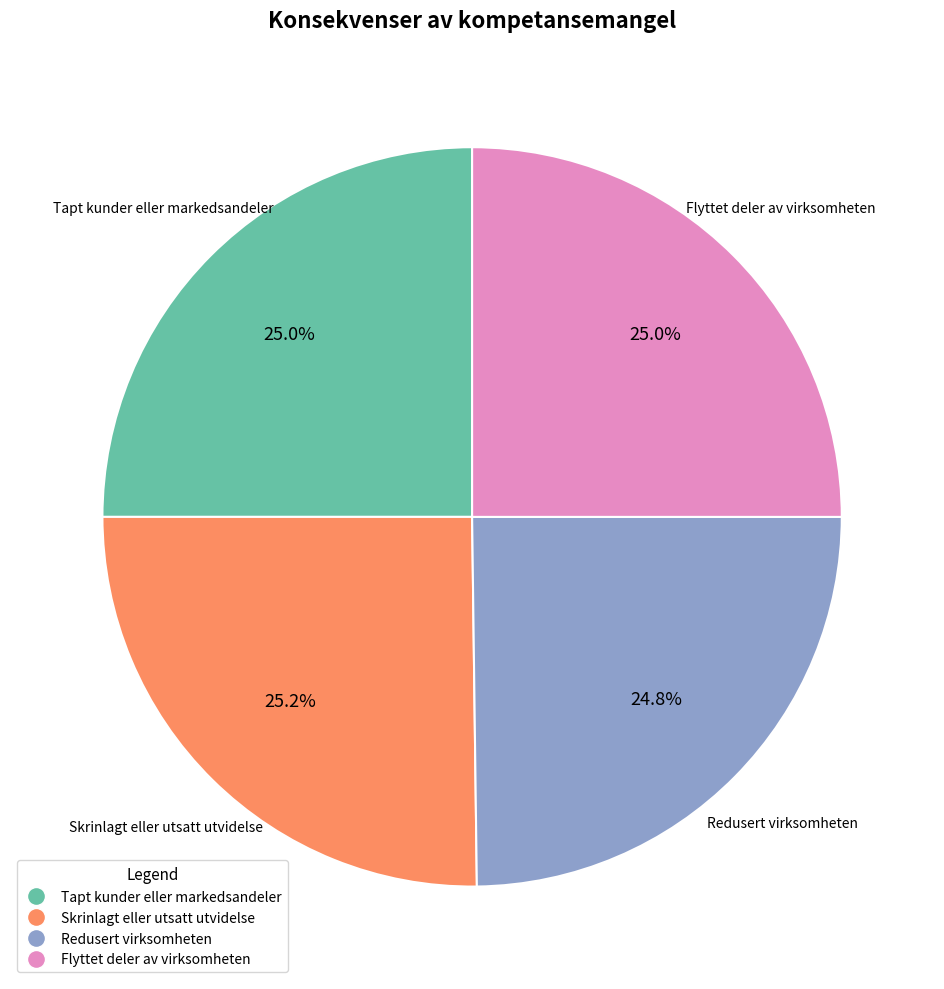

What percentage is NOT represented by Skrinlagt eller utsatt utvidelse?

74.8%